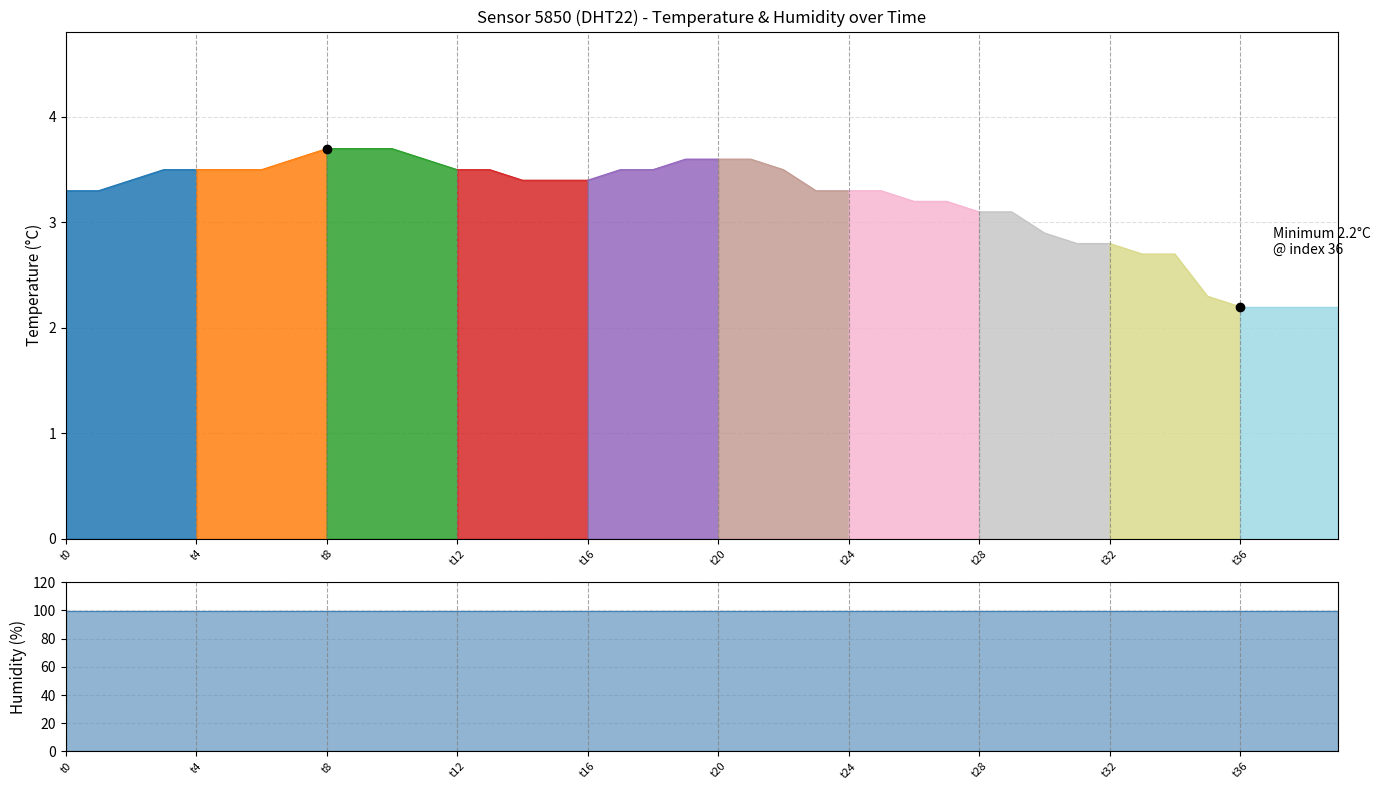

Which series has the largest total across all categories?

humidity